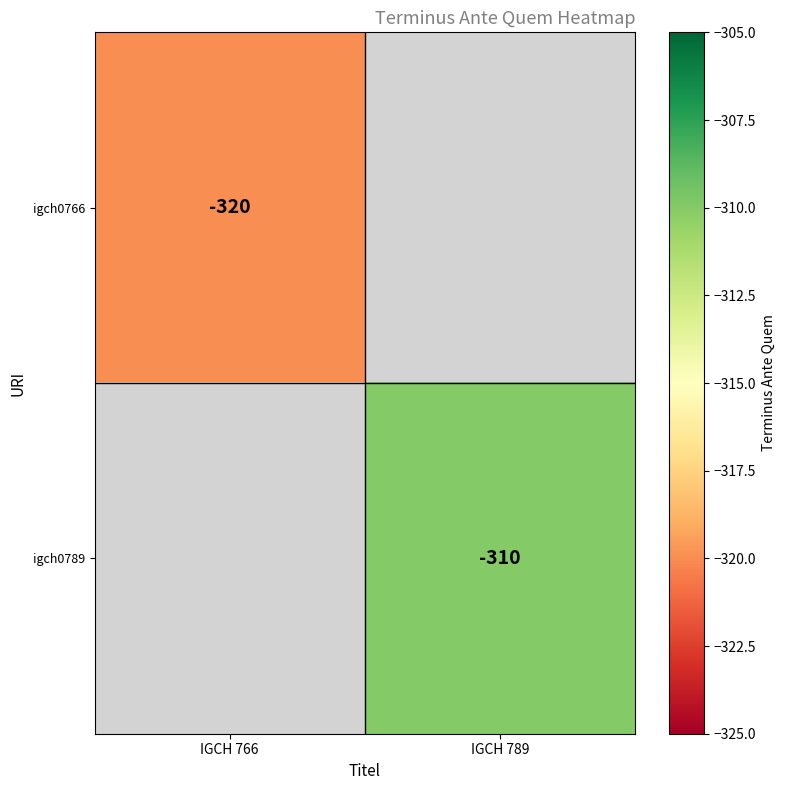

Which category has the lowest value across all series?

IGCH 766